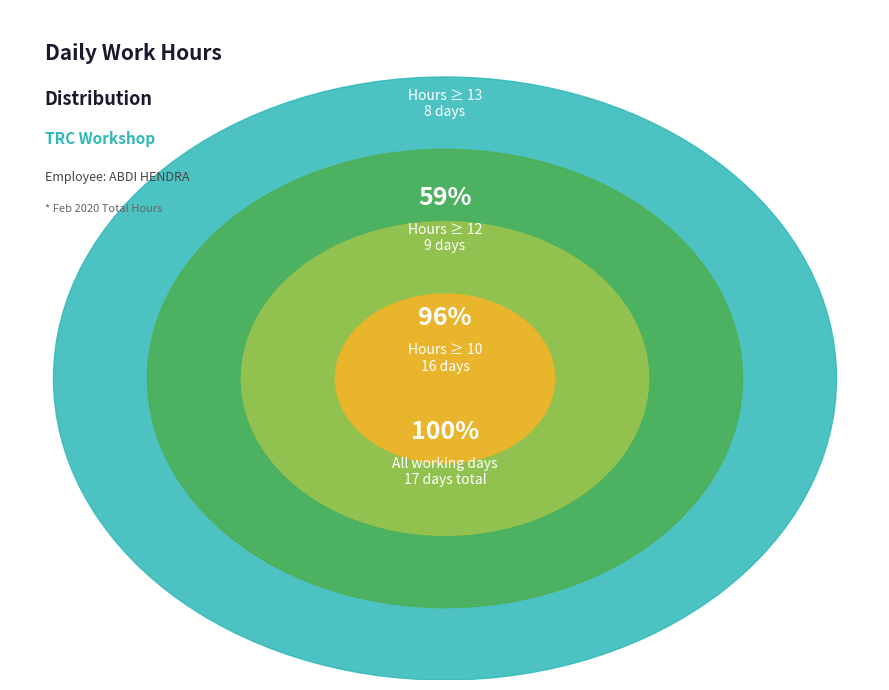

Is 11-Feb the majority of the pie?

No